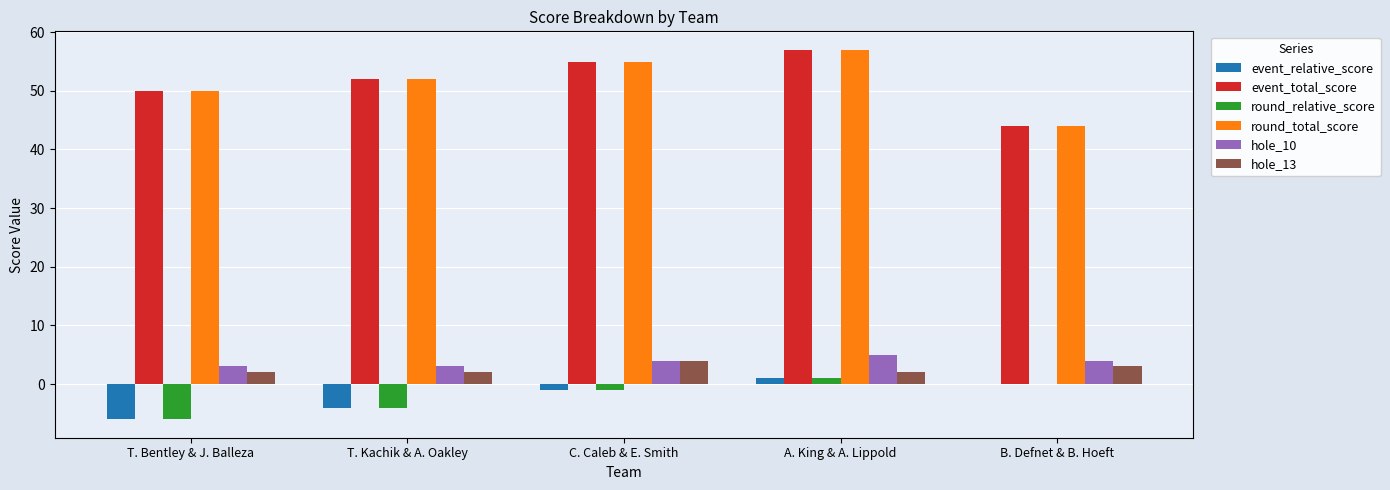

Is the value of hole_10 at T. Kachik & A. Oakley greater than the value of event_total_score at A. King & A. Lippold?

No